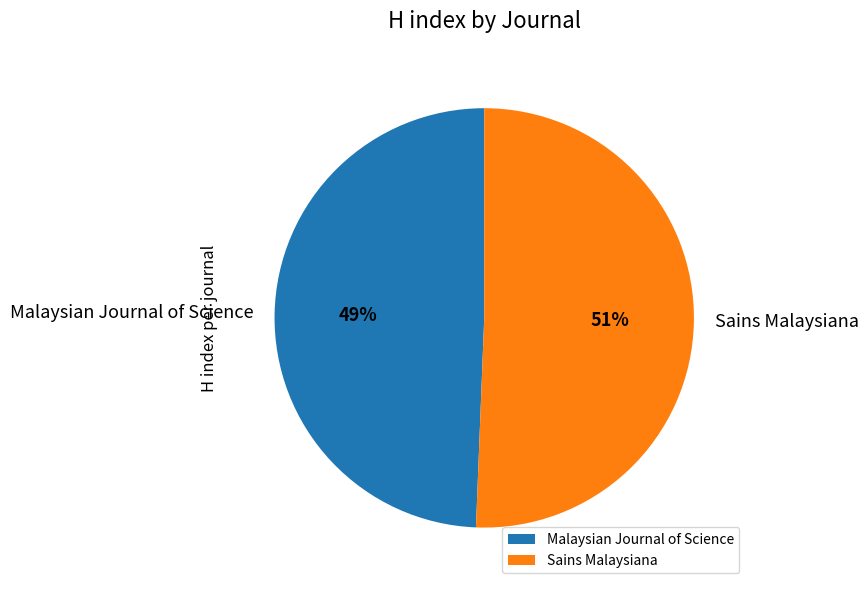

Is Sains Malaysiana the majority of the pie?

Yes